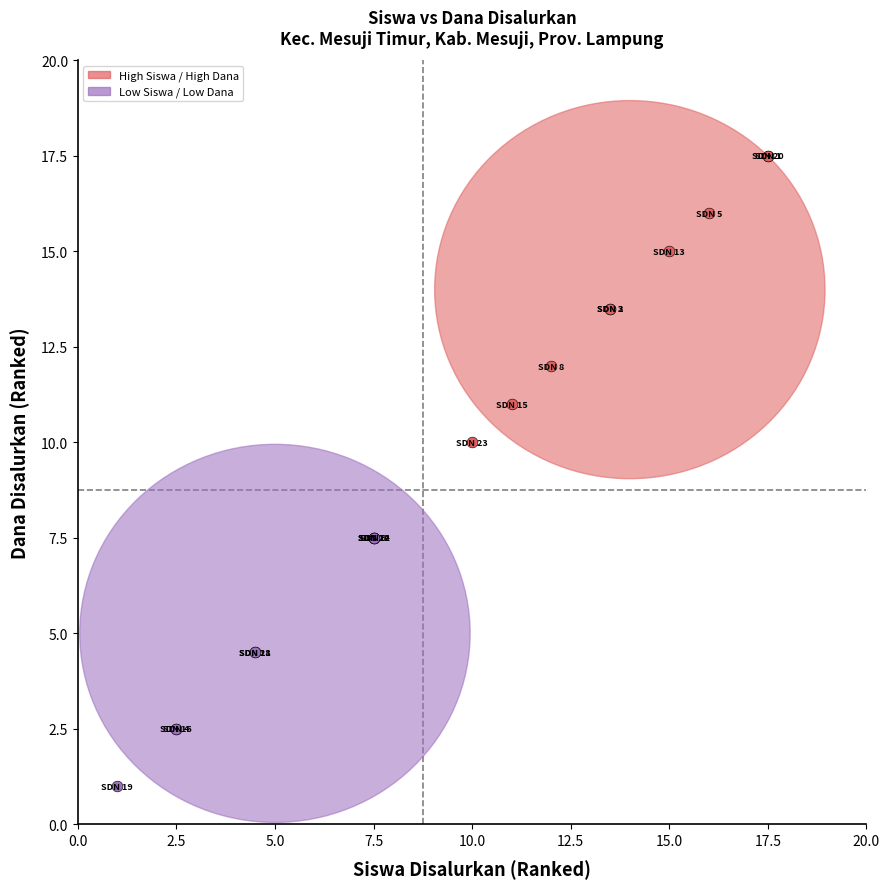

Which series contains the lowest Y value?

Low Siswa / Low Dana